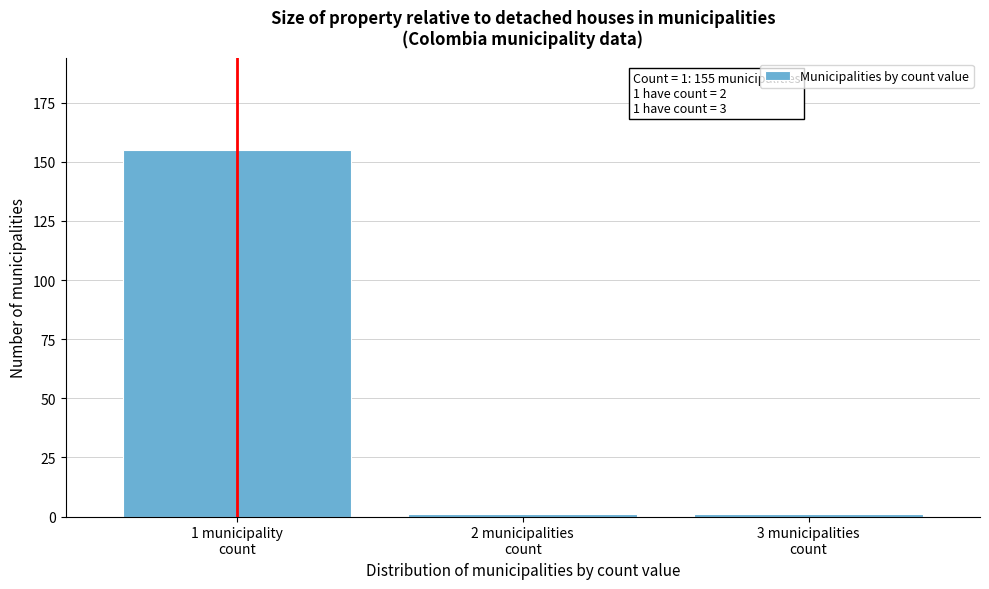

Reading left to right, list all the values displayed in this chart.

155	1	1